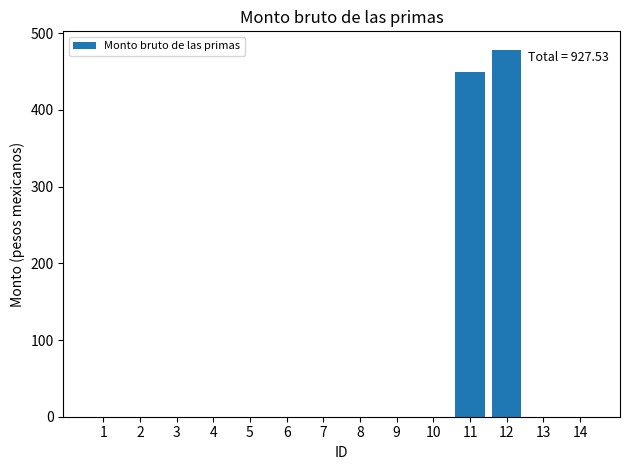

Reading right to left, transcribe all the data shown in this chart.

14=0.0	13=0.0	12=478.6	11=448.9	10=0.0	9=0.0	8=0.0	7=0.0	6=0.0	5=0.0	4=0.0	3=0.0	2=0.0	1=0.0